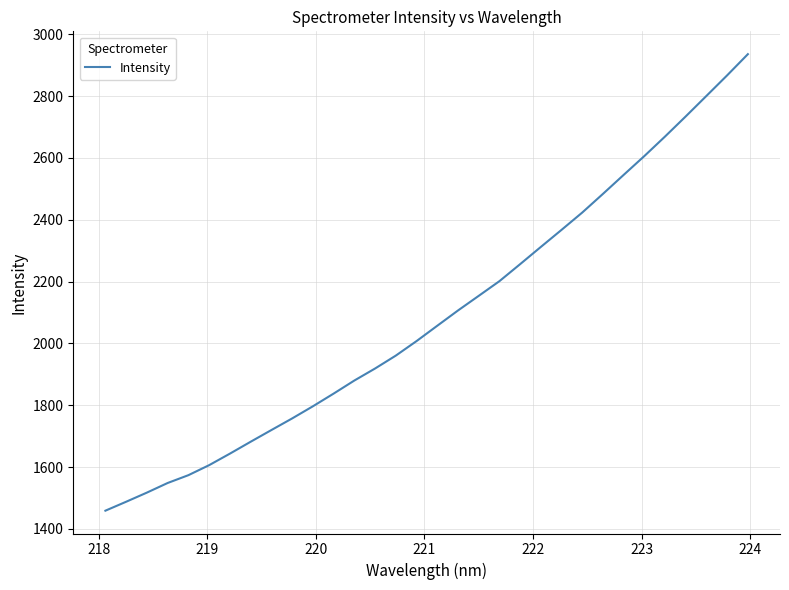

What is the maximum value shown in the chart?

2935.8